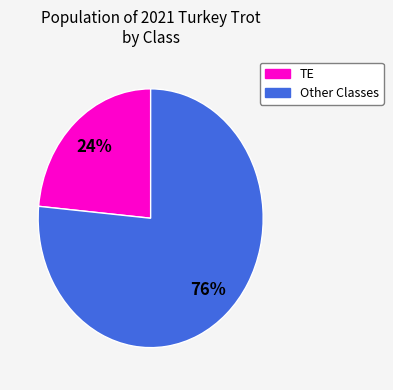

Which slice represents more than half of the pie?

Other Classes